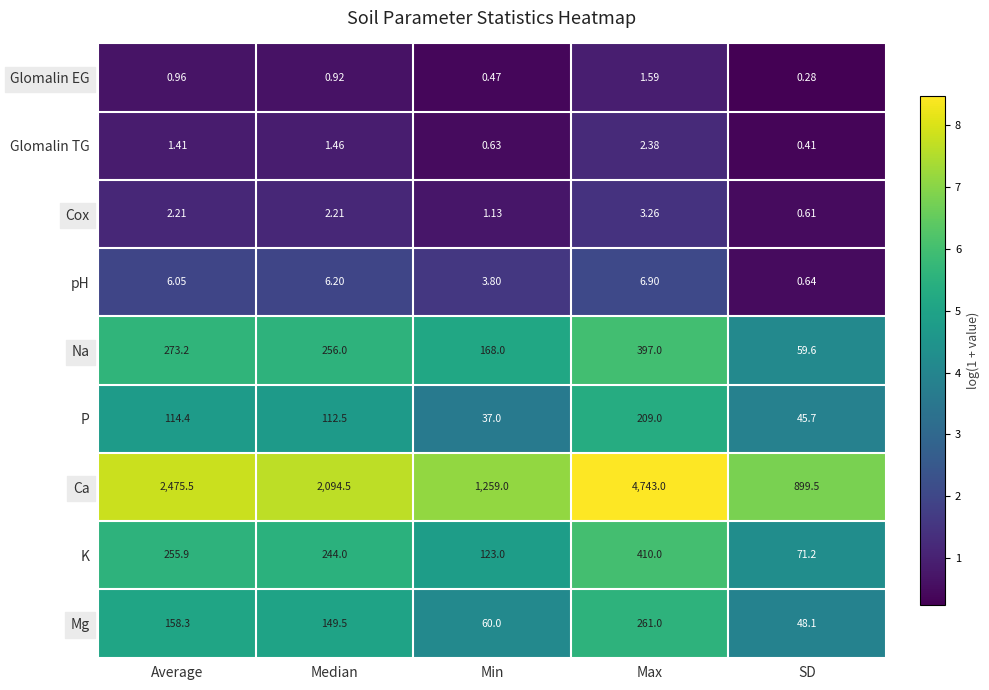

Which series has the largest total across all categories?

Ca